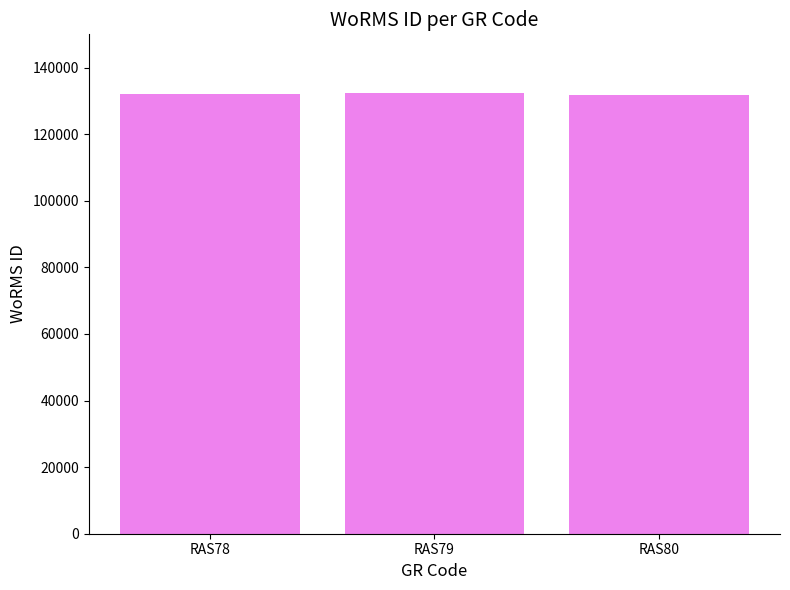

What is the sum of the values at RAS79 and RAS80?

263956